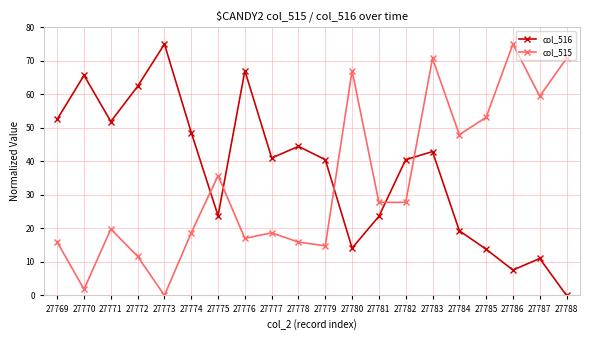

What is the spread (max minus min) of values at 27779?

25.7